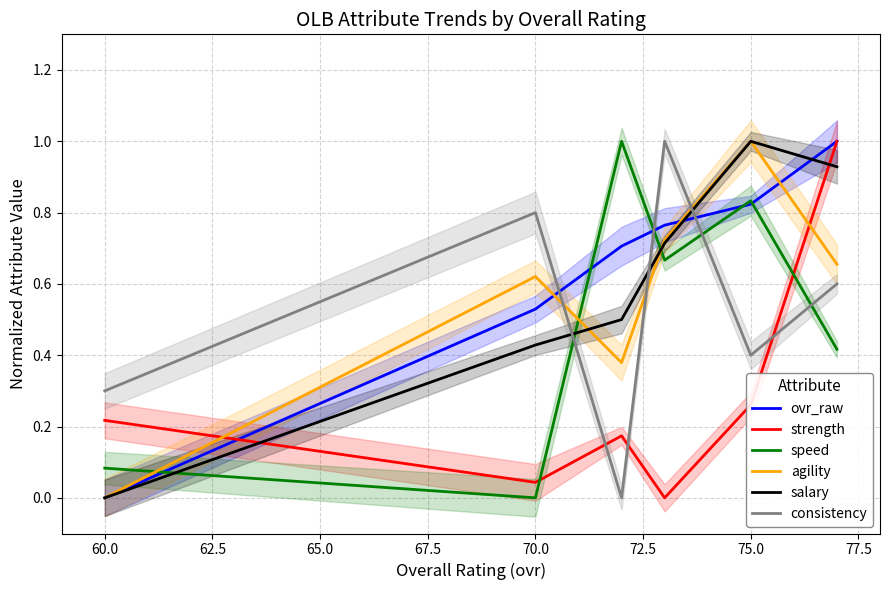

What is the highest value of the consistency series?

1.0